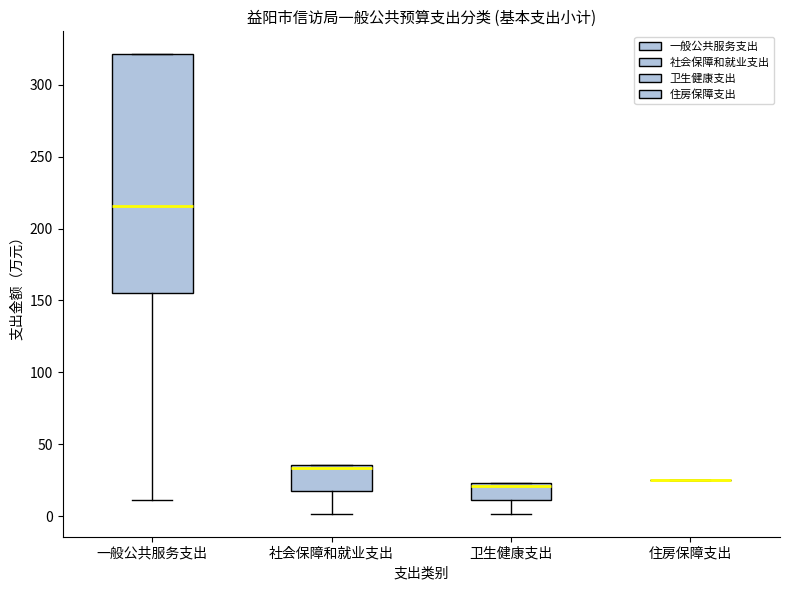

Reading left to right, transcribe this box plot: for each box, give where its median line is, the range the box spans, and where its two whiskers end, as read against the y-axis. The values are not printed on the chart, so give them approximately, as read against the axis.

一般公共服务支出: median 215, box 155 to 320, whiskers 10 to 320
社会保障和就业支出: median 35 (just below the box's upper edge), box 20 to 35, whiskers 0 to 35
卫生健康支出: median 20, box 10 to 25, whiskers 0 to 25
住房保障支出: box collapsed to a line at 25, whiskers 25 to 25